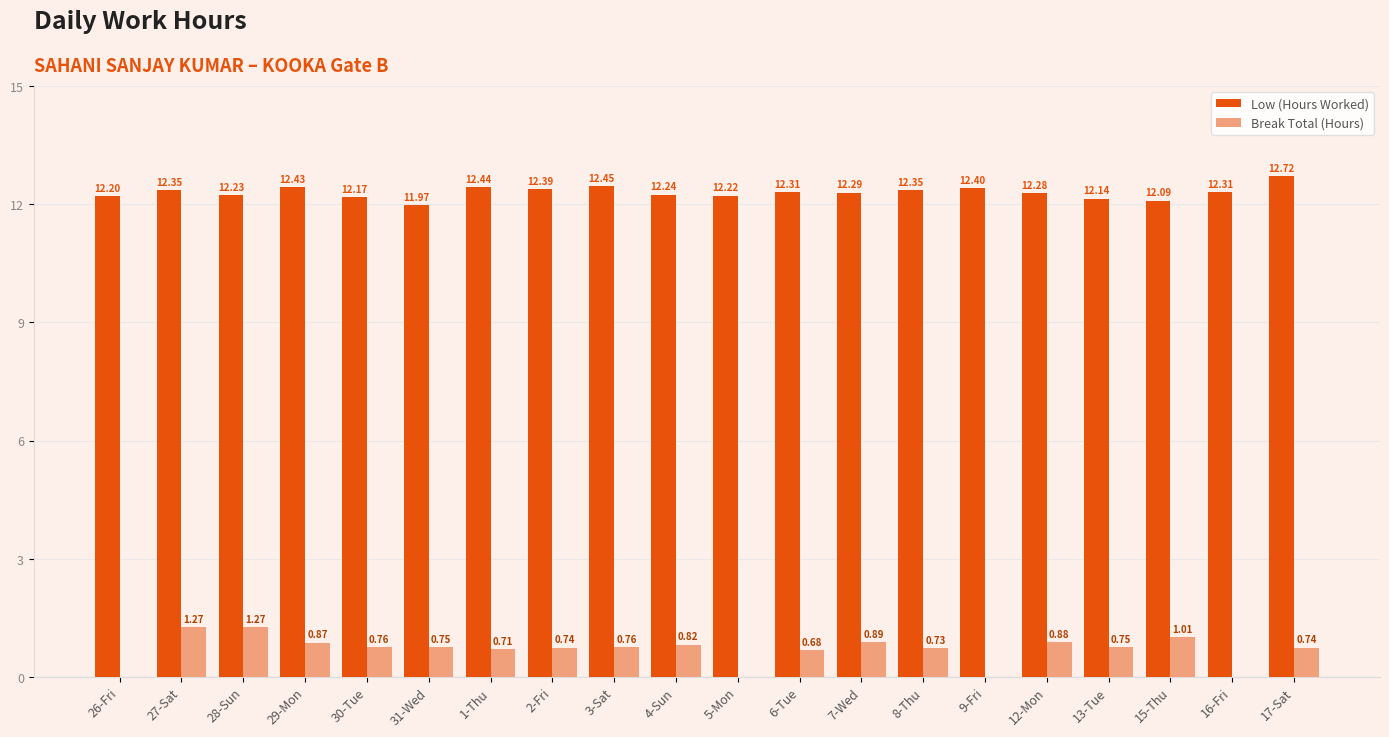

What is the total value across all series at 15-Thu?

13.1